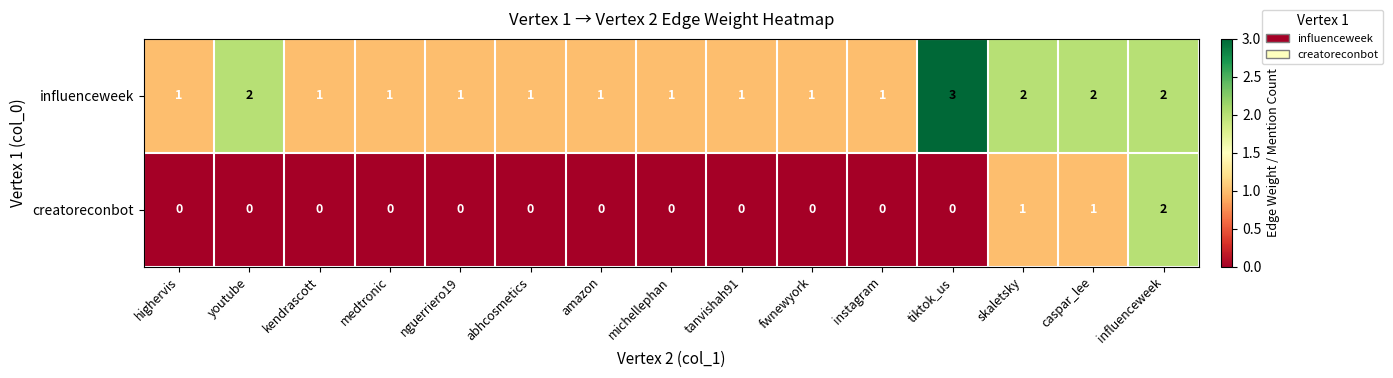

Reading left to right, transcribe all the data shown in this chart.

influenceweek: highervis=1	youtube=2	kendrascott=1	medtronic=1	nguerriero19=1	abhcosmetics=1	amazon=1	michellephan=1	tanvishah91=1	fwnewyork=1	instagram=1	tiktok_us=3	skaletsky=2	caspar_lee=2	influenceweek=2
creatoreconbot: highervis=0	youtube=0	kendrascott=0	medtronic=0	nguerriero19=0	abhcosmetics=0	amazon=0	michellephan=0	tanvishah91=0	fwnewyork=0	instagram=0	tiktok_us=0	skaletsky=1	caspar_lee=1	influenceweek=2